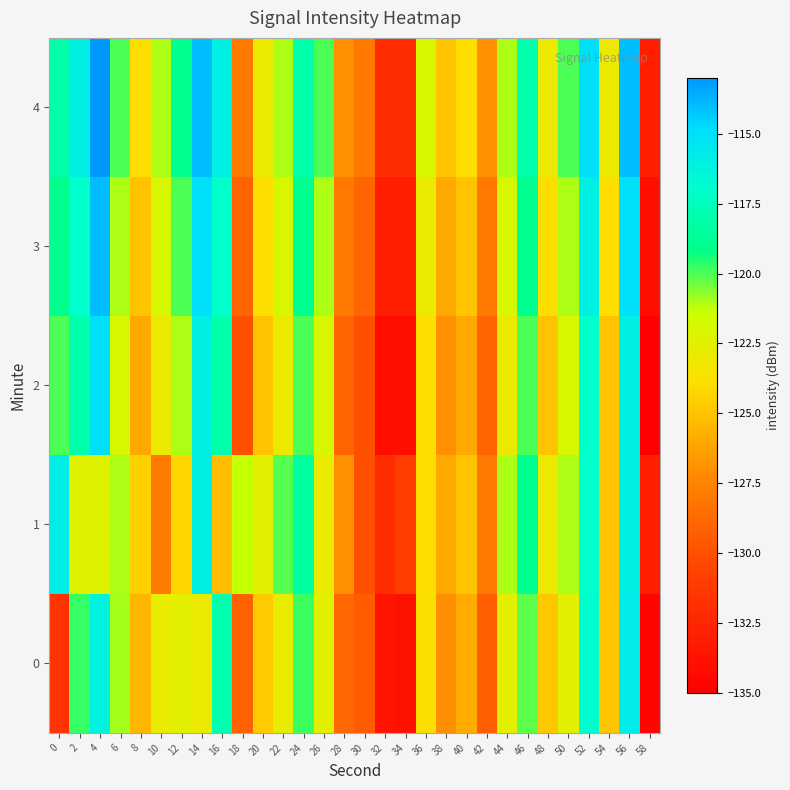

What is the total value across all series at 56?

-576.7